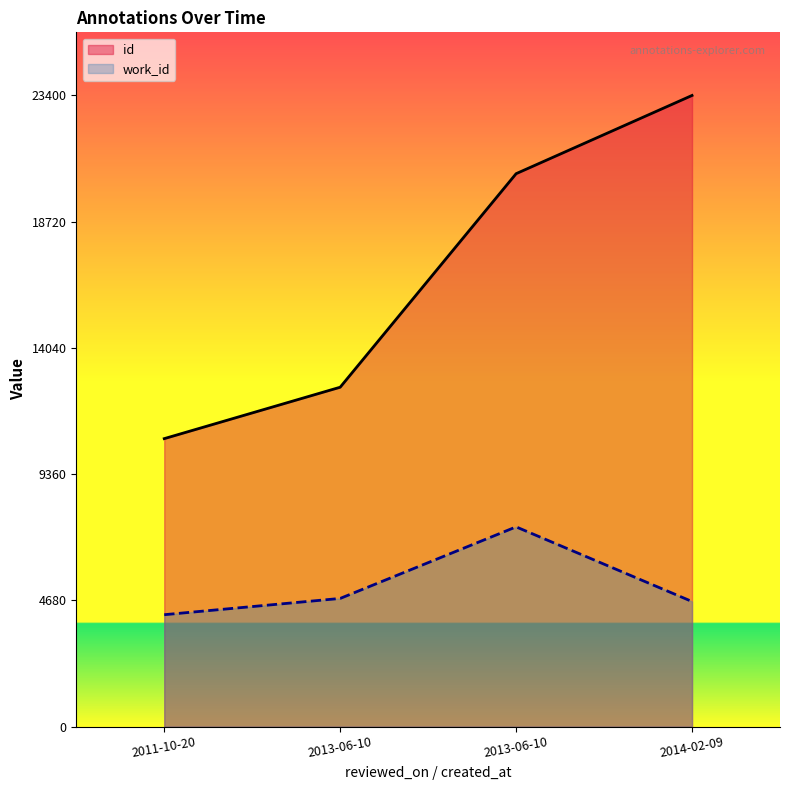

True or false: id and work_id cross at least once.

False